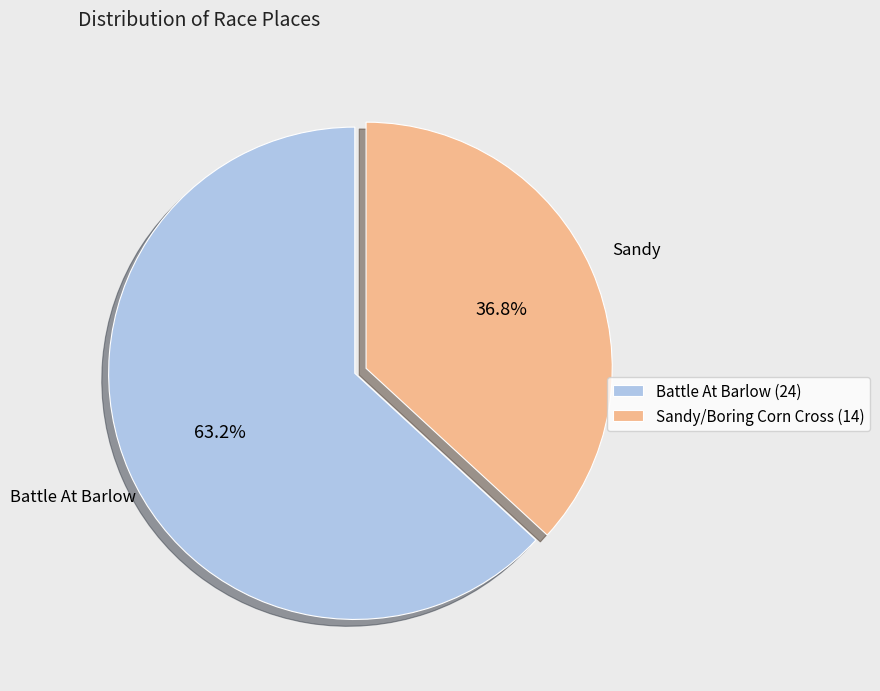

How many slices are in this pie chart?

2